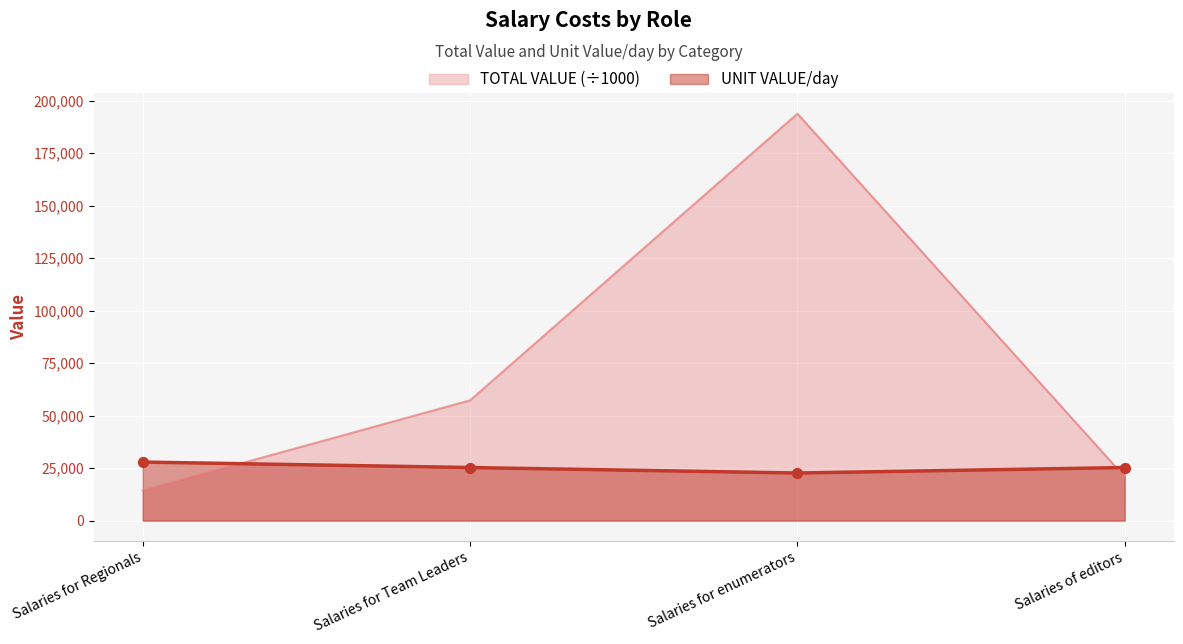

At how many categories does at least one series exceed 44825?

2